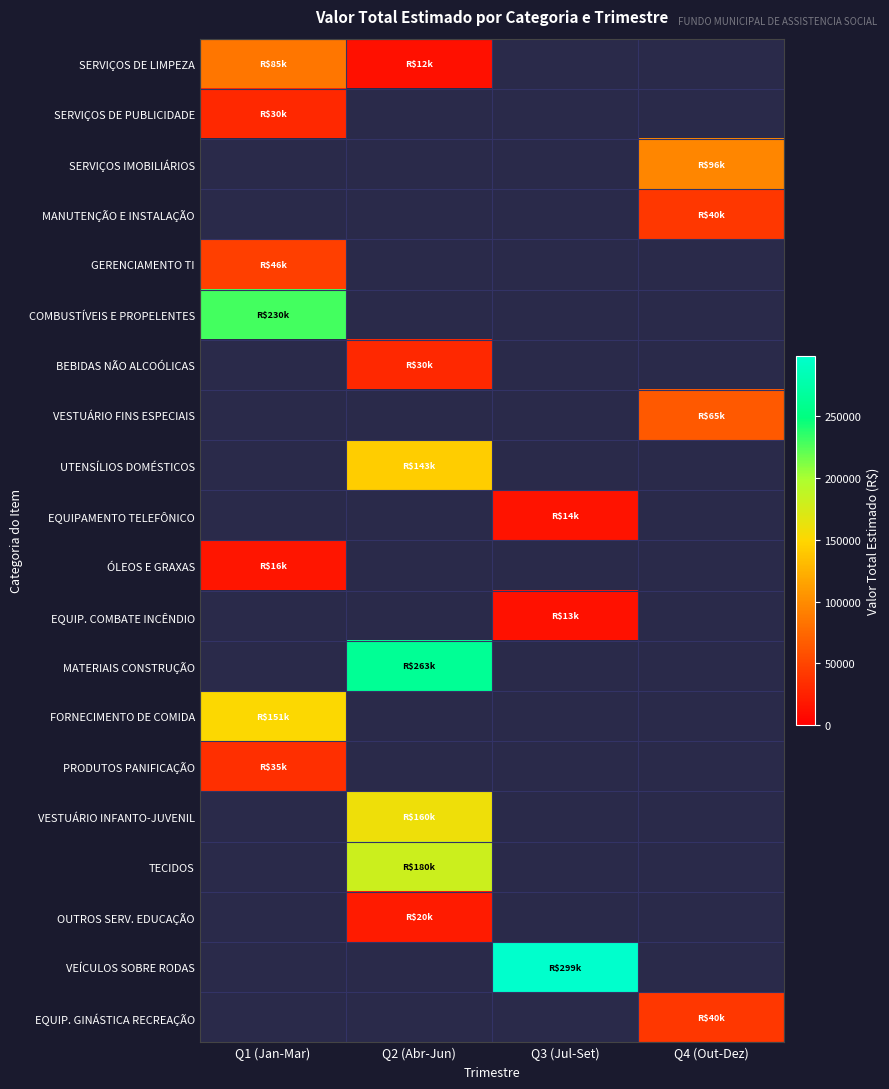

Is it true that SERVIÇOS DE LIMPEZA equals 12500.0 at Q2 (Abr-Jun)?

True